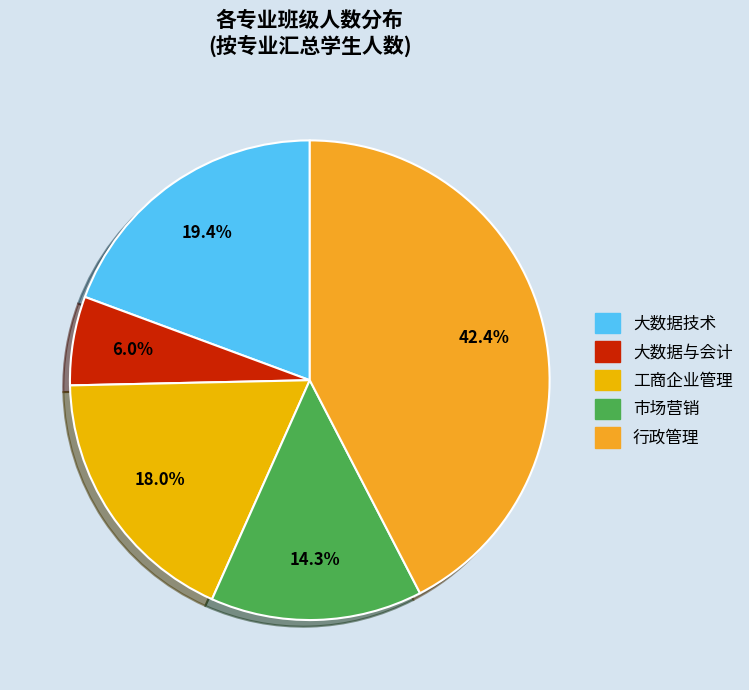

Does any single category account for the majority?

No